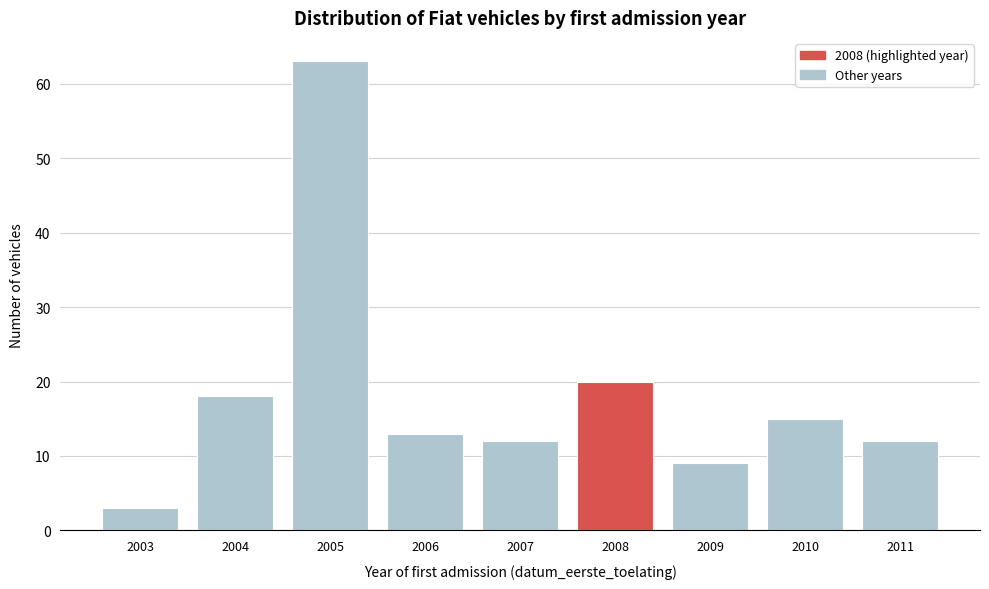

Reading right to left, transcribe all the data shown in this chart.

12	15	9	20	12	13	63	18	3